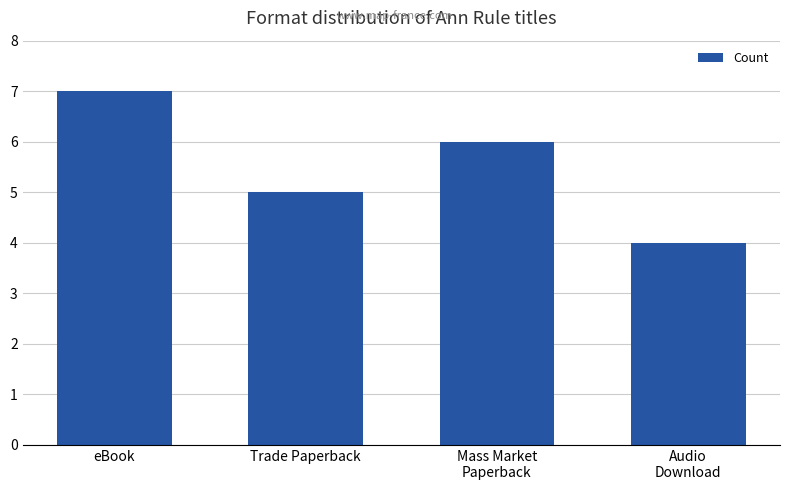

List the labels in order of value, smallest first.

Audio
Download, Trade Paperback, Mass Market
Paperback, eBook